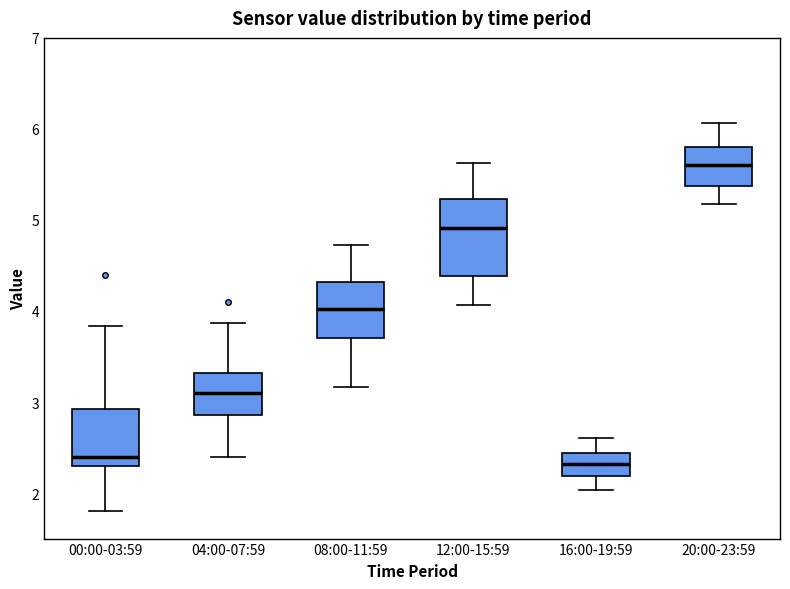

Reading left to right, transcribe this box plot: for each box, give where its median line is, the range the box spans, and where its two whiskers end, as read against the y-axis. The values are not printed on the chart, so give them approximately, as read against the axis.

00:00-03:59: median 2.4, box 2.3 to 2.9, whiskers 1.8 to 3.8
04:00-07:59: median 3.1, box 2.9 to 3.3, whiskers 2.4 to 3.9
08:00-11:59: median 4.0, box 3.7 to 4.3, whiskers 3.2 to 4.7
12:00-15:59: median 4.9, box 4.4 to 5.2, whiskers 4.1 to 5.6
16:00-19:59: median 2.3, box 2.2 to 2.4, whiskers 2.0 to 2.6
20:00-23:59: median 5.6, box 5.4 to 5.8, whiskers 5.2 to 6.1